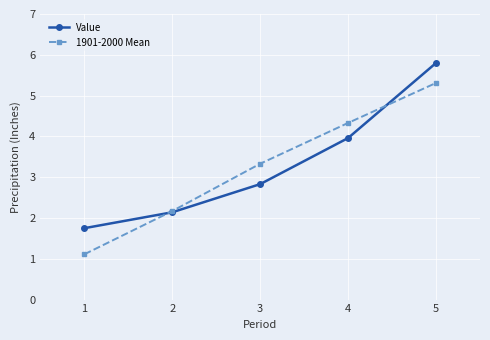

Rank the series by their maximum value, from highest to lowest.

Value, 1901-2000 Mean